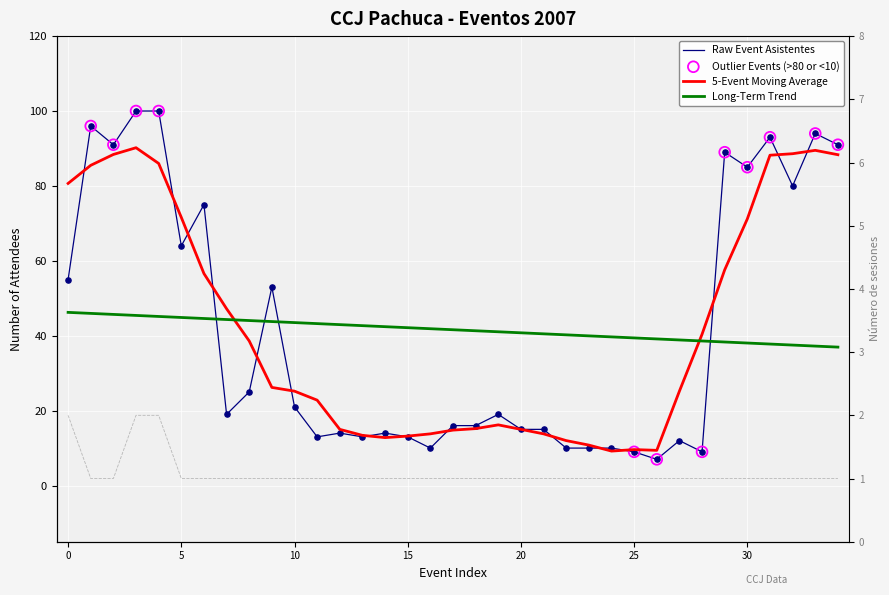

Which series reaches the maximum Y coordinate?

Asistentes